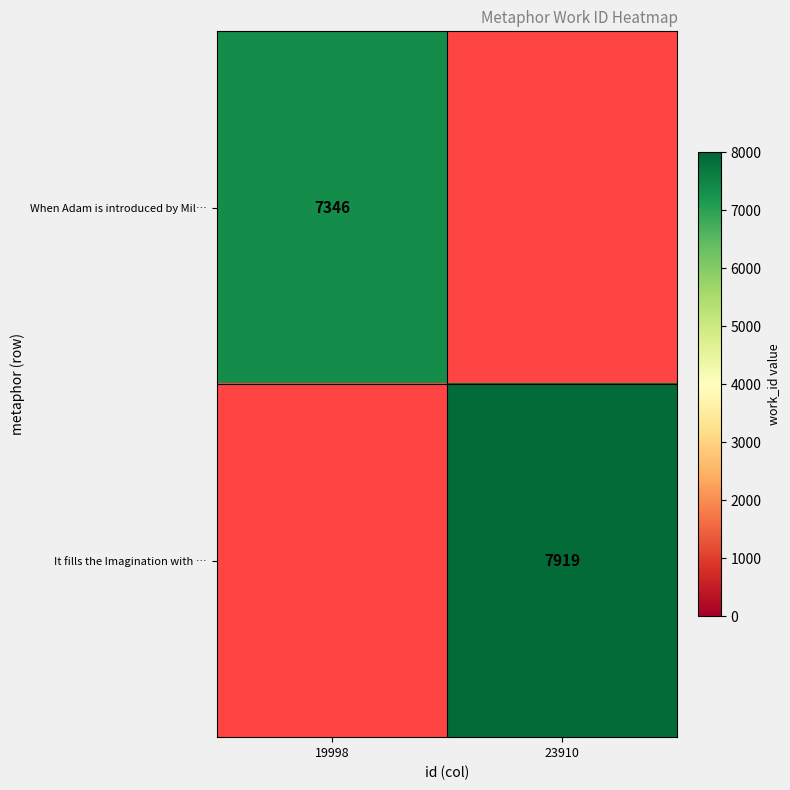

The When Adam is introduced by Mil… series shows 3763 at 19998. True or false?

False